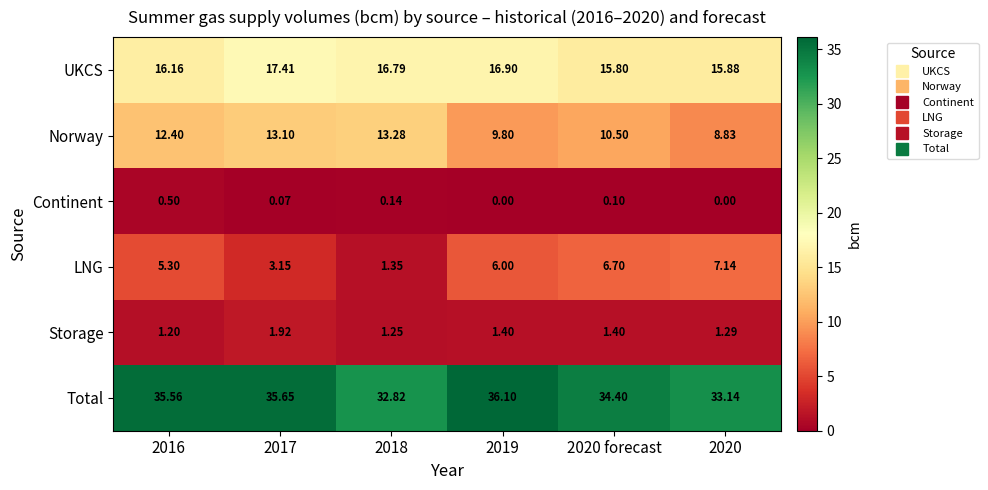

How many series are shown in this chart?

6